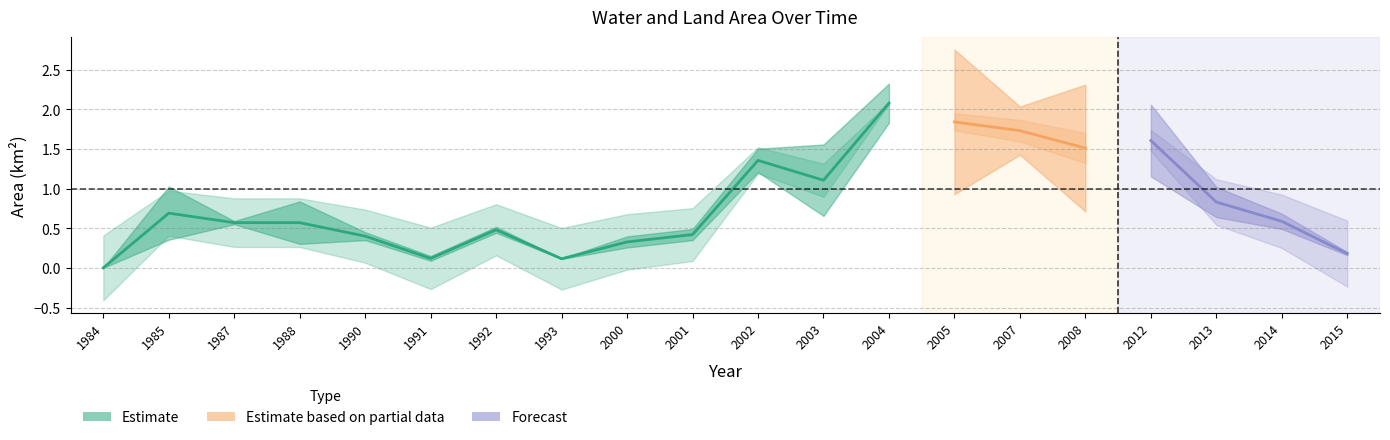

Is this an area chart (filled region under the line)?

No